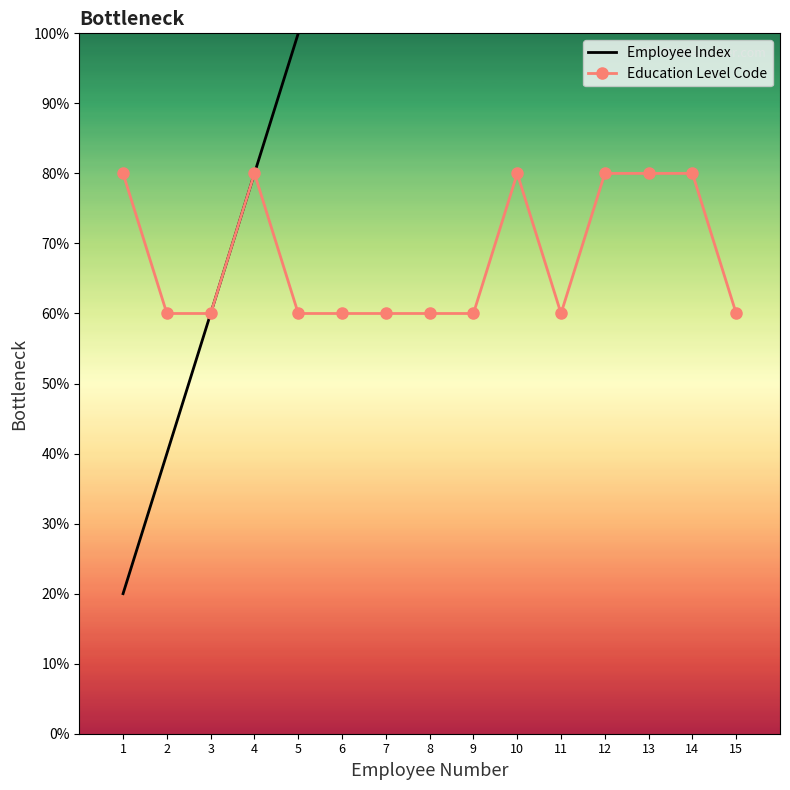

Rank the series at 4 from lowest to highest value.

Employee Index, Education Level Code